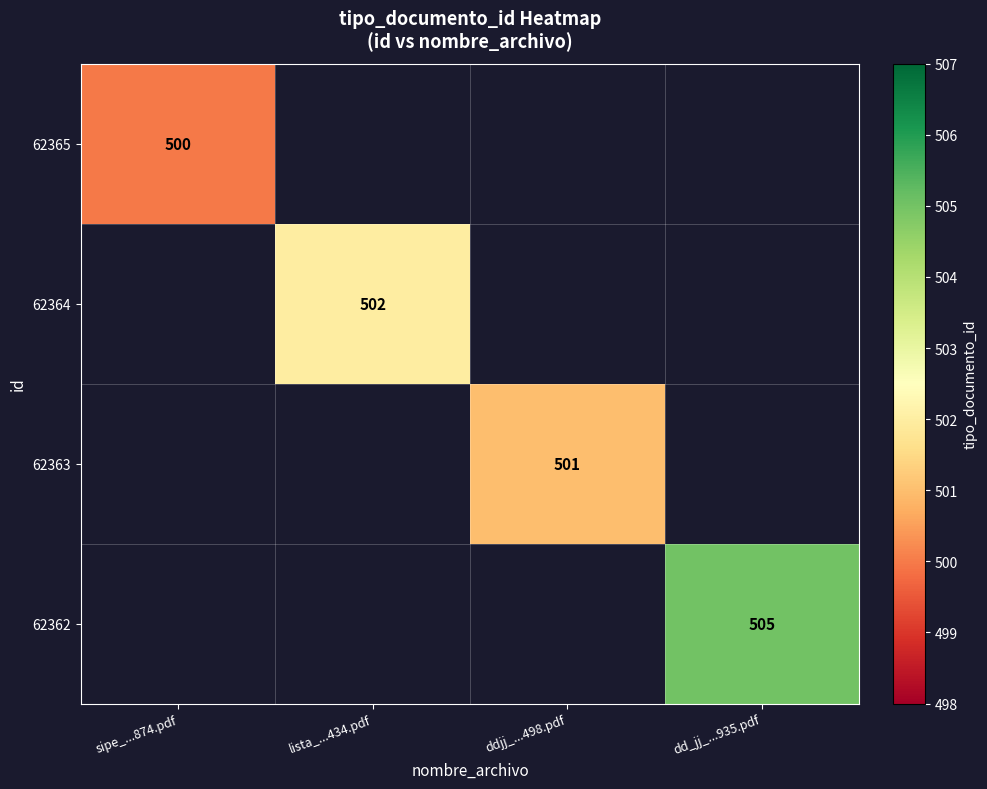

The value of 62362 at dd_jj_...935.pdf is 784. True or false?

False